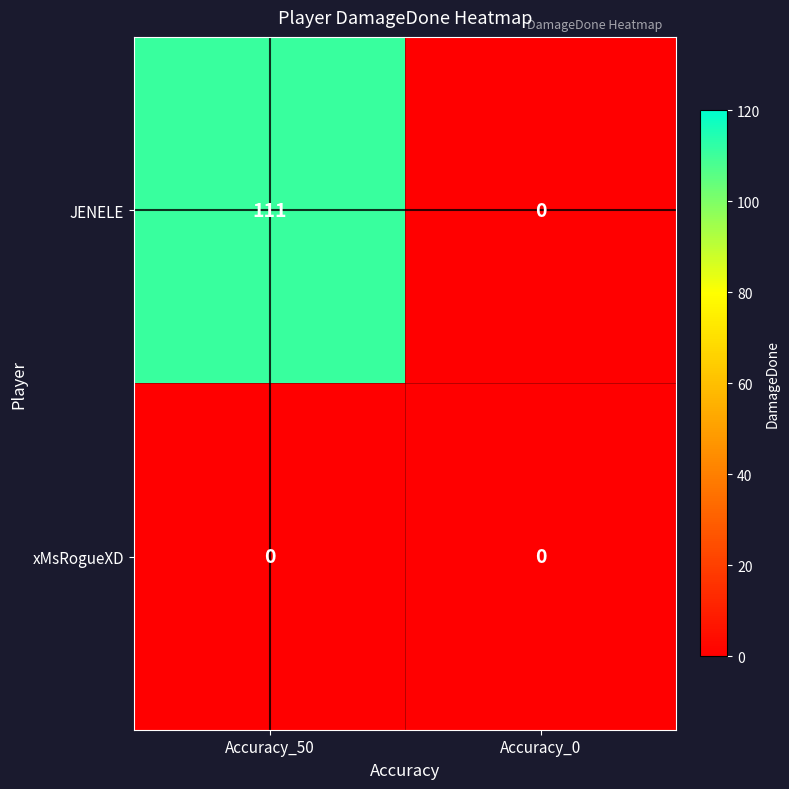

At which label is JENELE closest to 55?

Accuracy_0